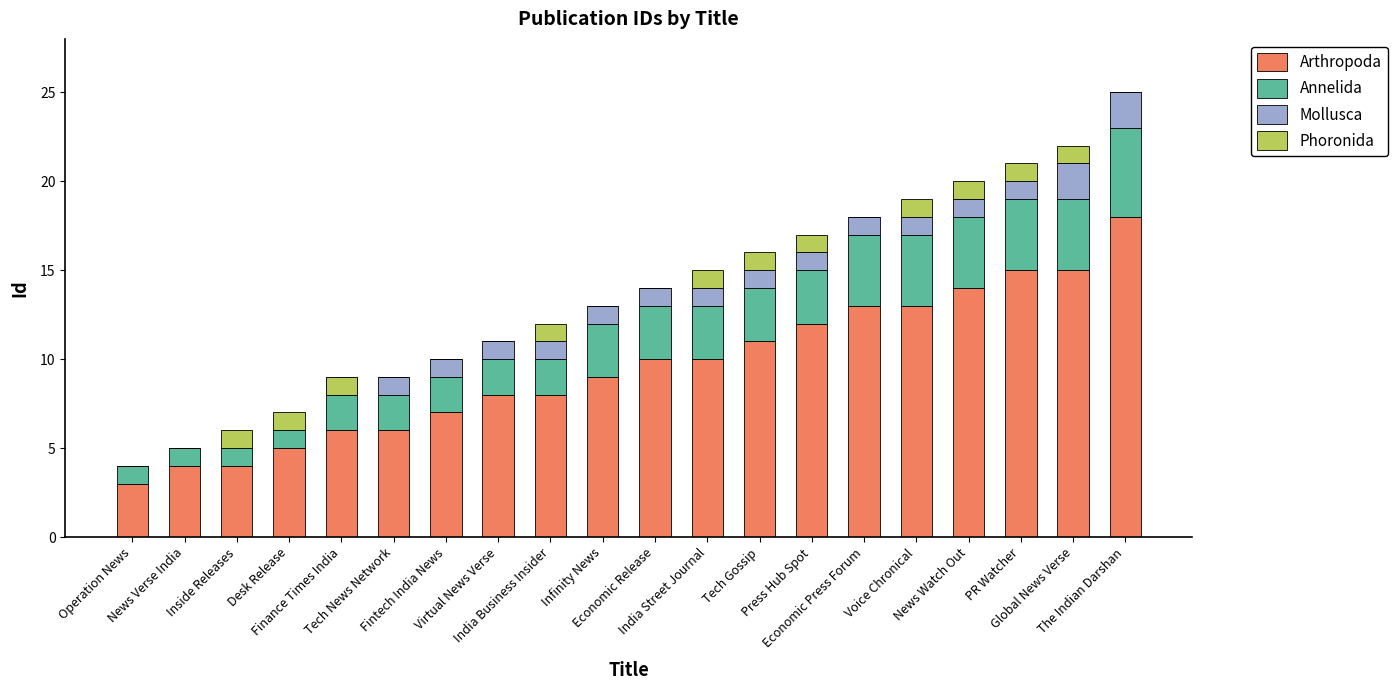

What is the value of the Phoronida bar at the 19th from the left?

1